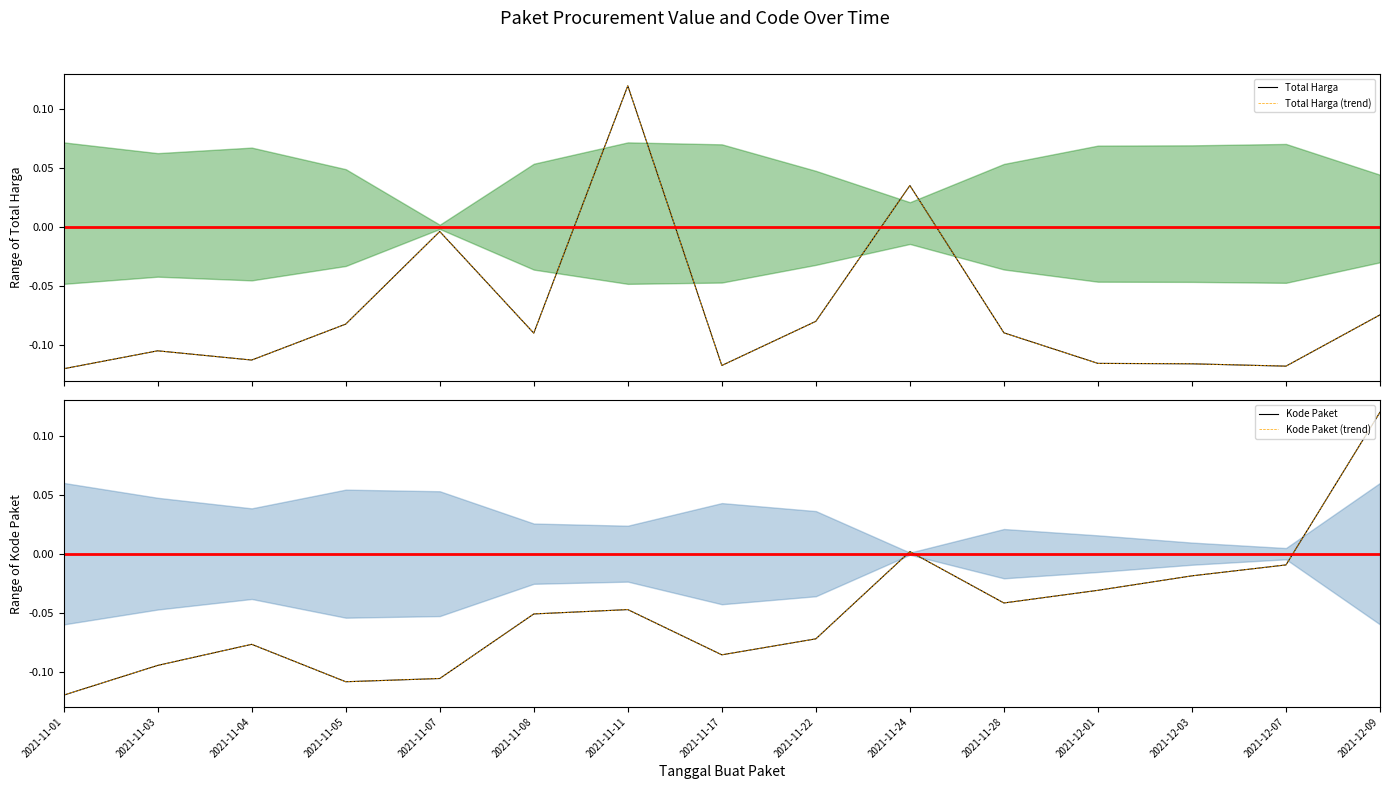

What are all the series names shown in the legend?

Total Harga, Total Harga (trend), Kode Paket, Kode Paket (trend)